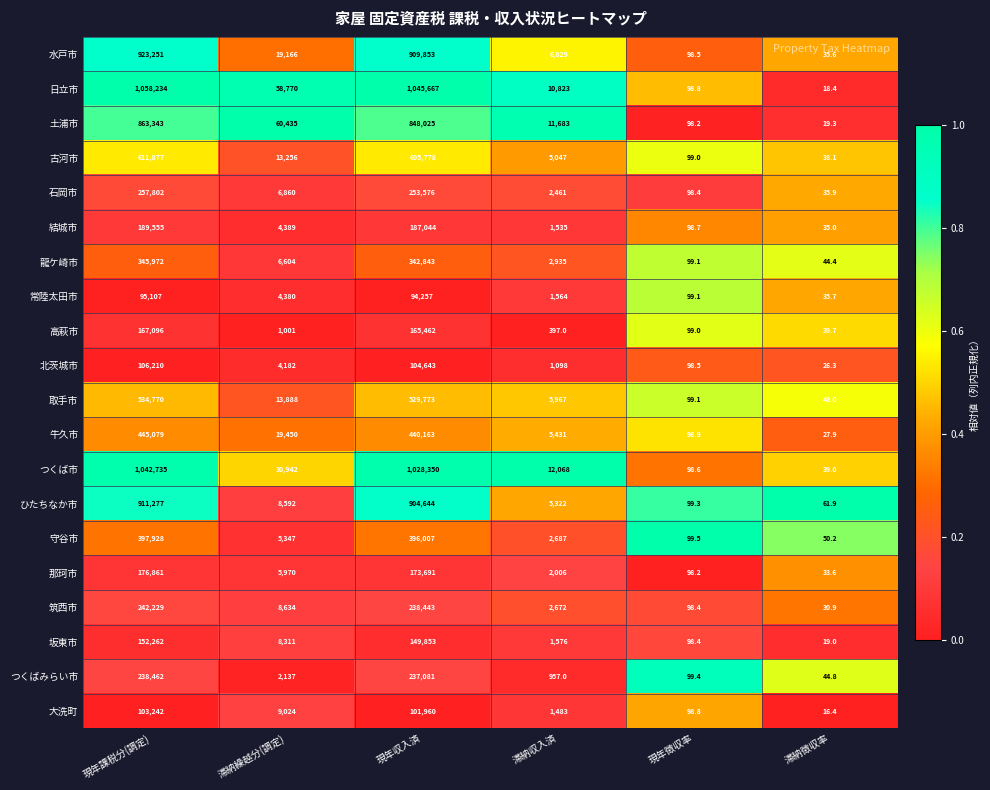

At which category is the sum across all series the highest?

現年課税分(調定)